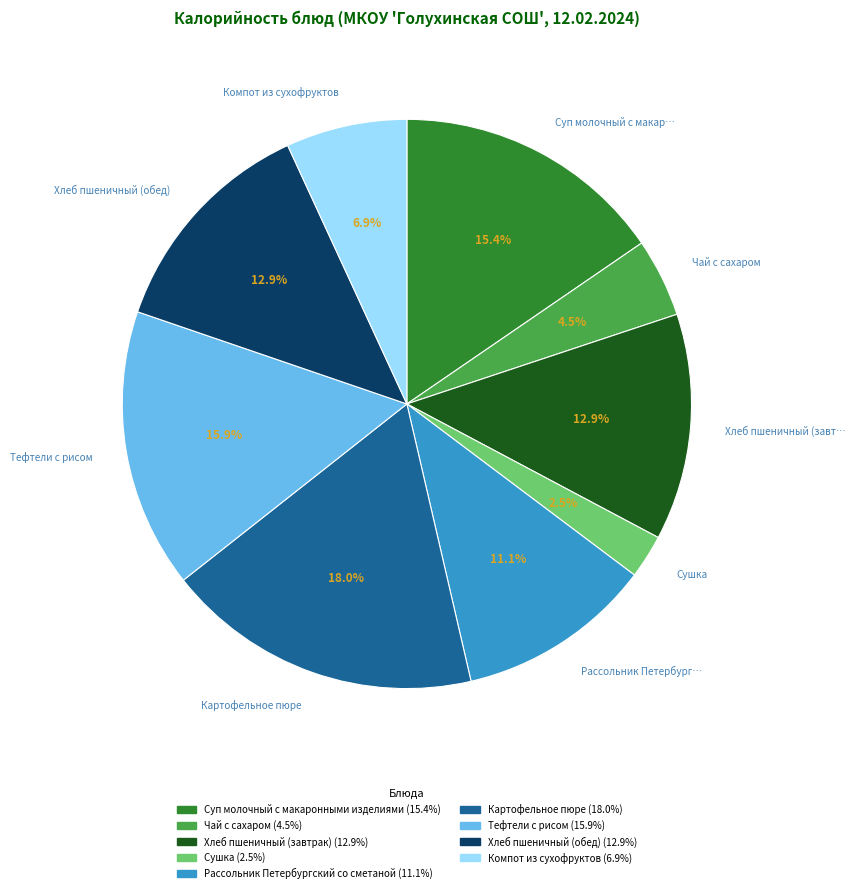

To the nearest percent, what is the difference between the Рассольник Петербургский со сметаной and Хлеб пшеничный (завтрак) slice percentages?

2%